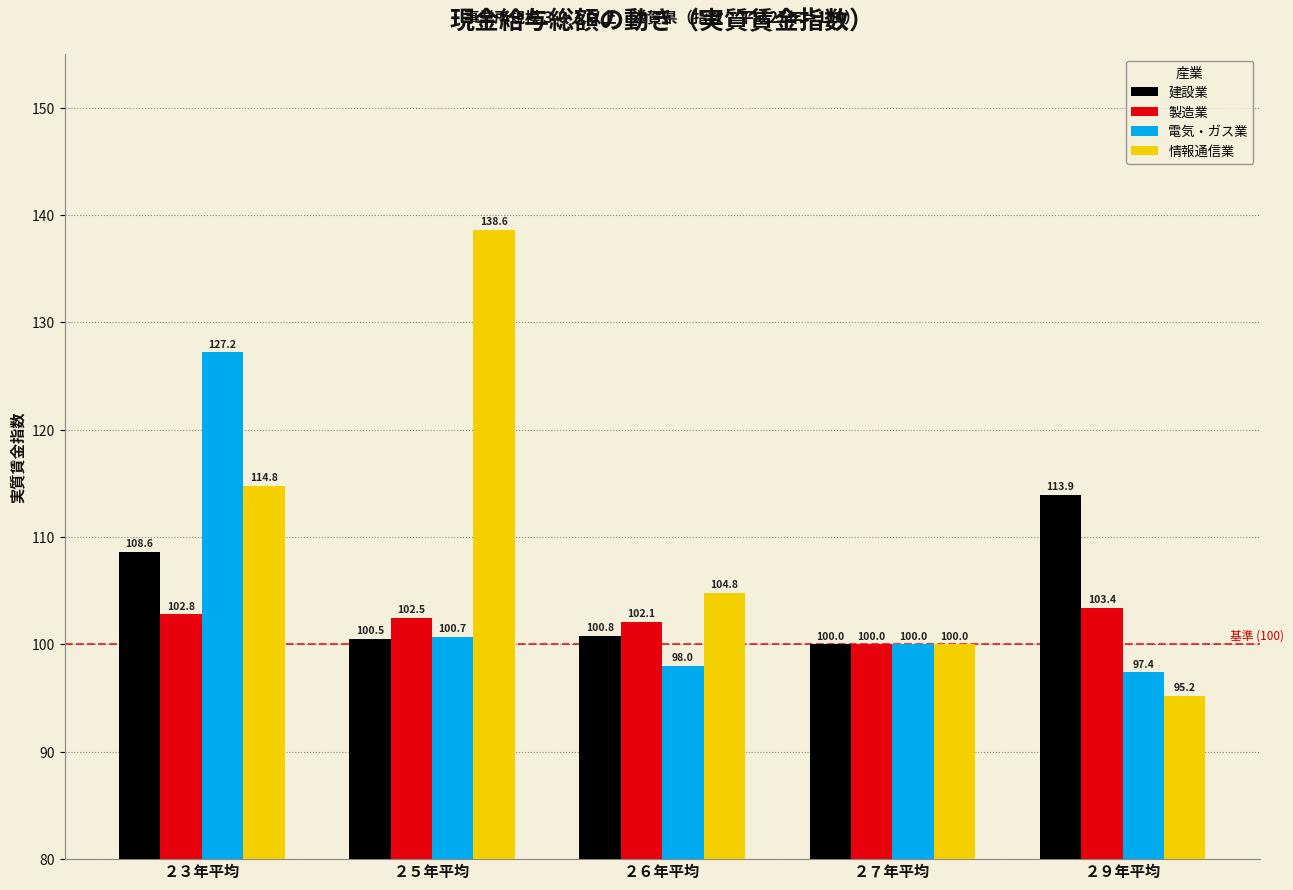

How many distinct data groups are displayed?

4